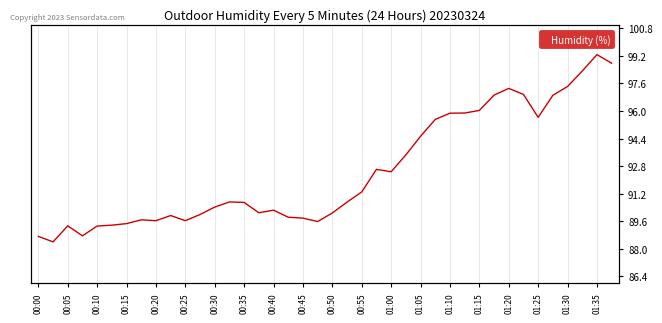

True or false: there are more than 1 points higher than both neighbors.

True